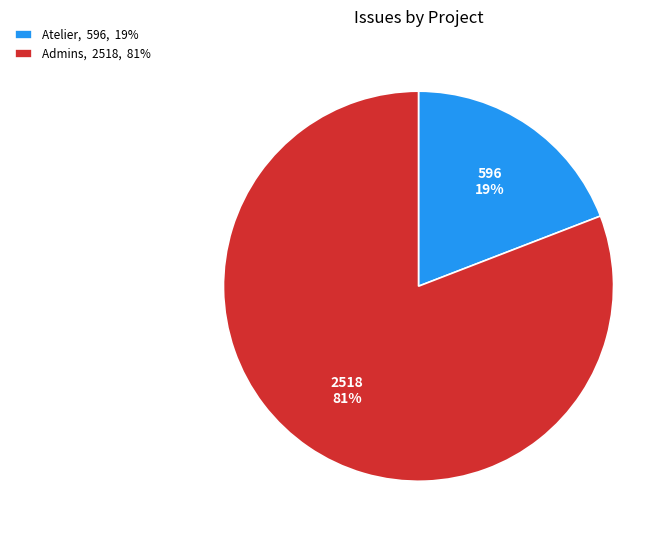

How many segments does this pie chart have?

2